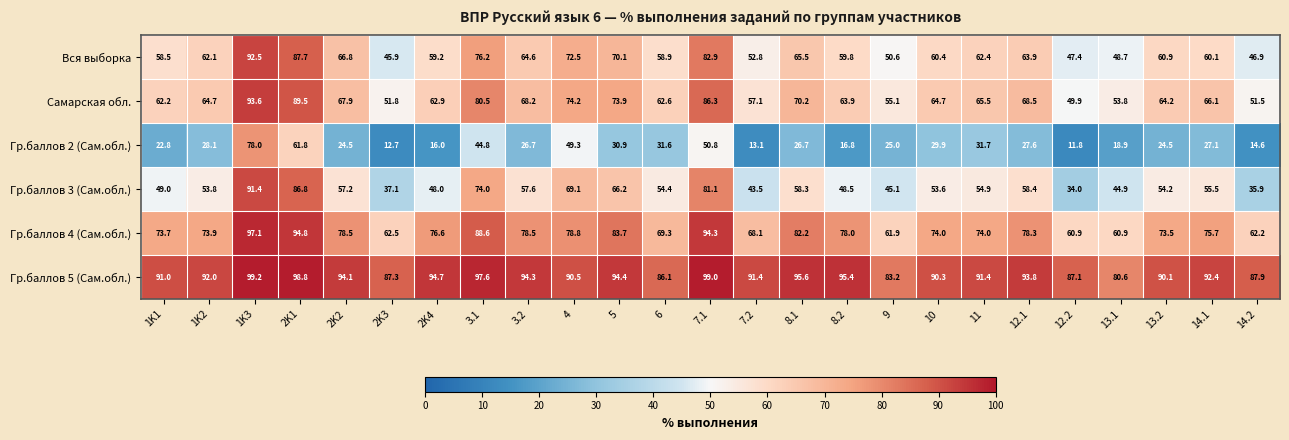

At which category is the sum across all series the highest?

1K3